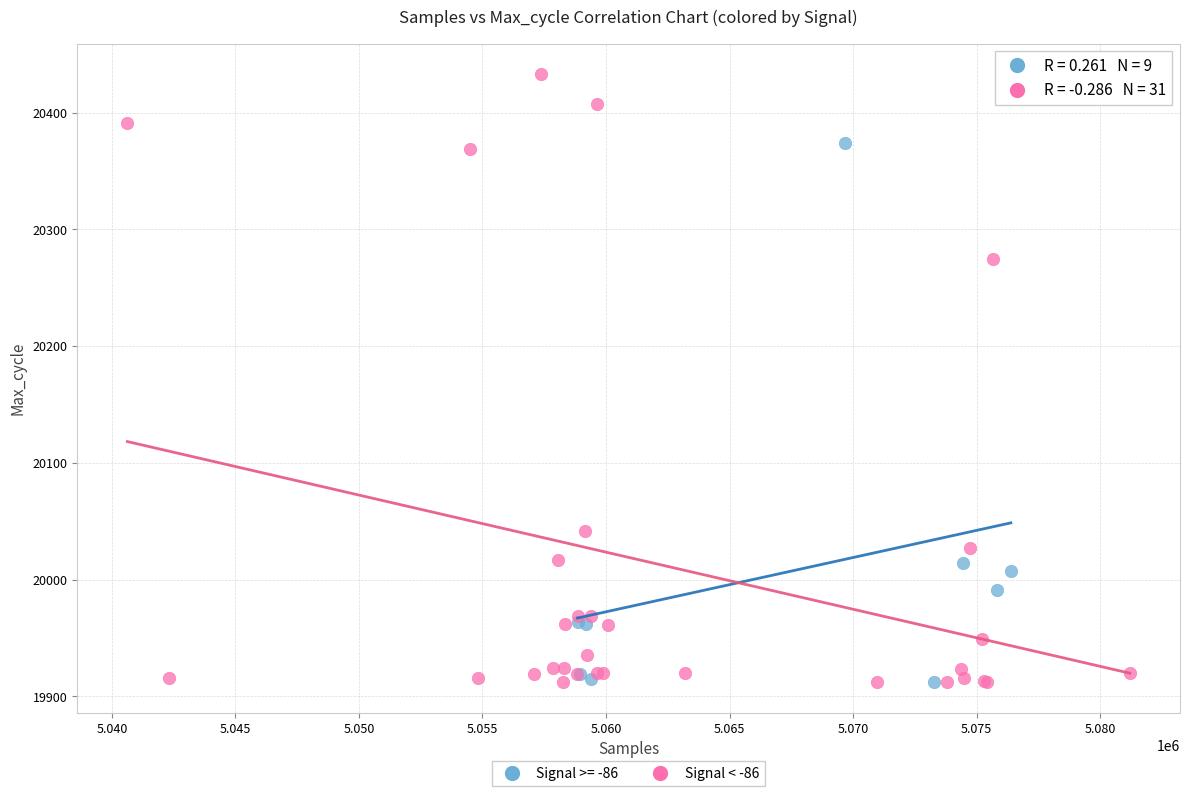

Which series has the largest Y range (max minus min)?

Signal < -86